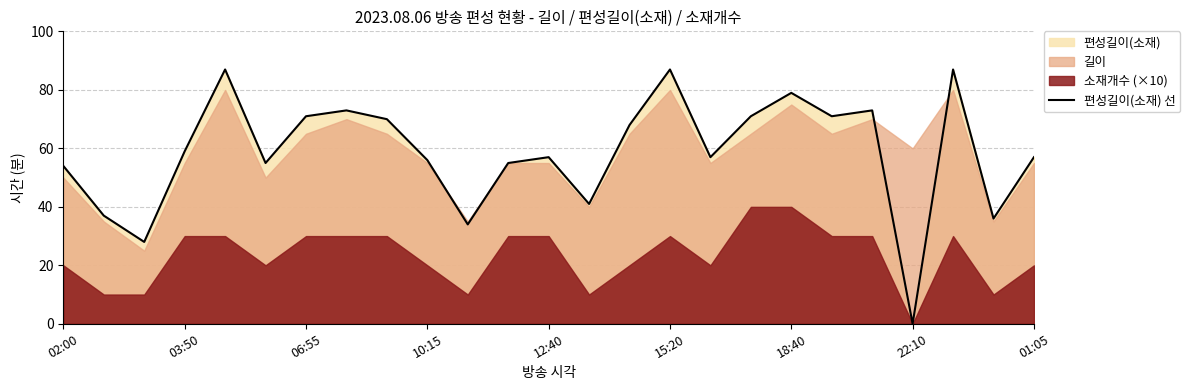

Is it true that 편성길이(소재) 선 equals 57 at 01:05?

True